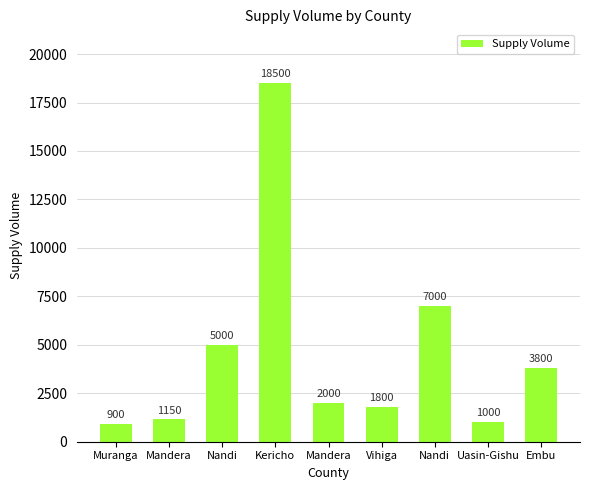

How many values are below 2000?

4